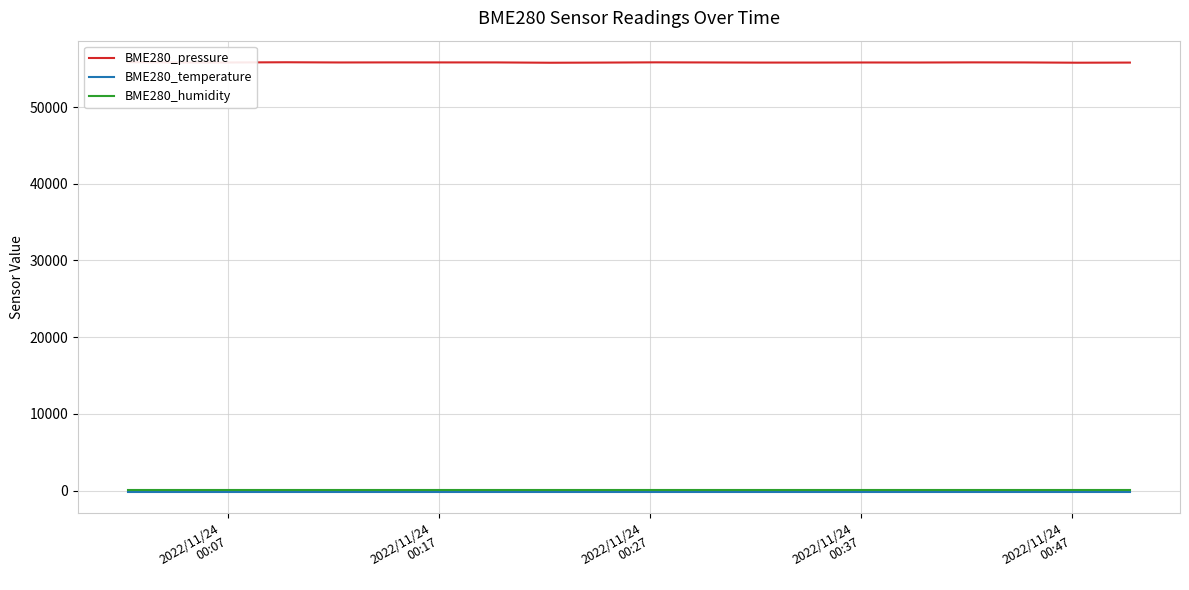

Count the number of categories in the chart.

20